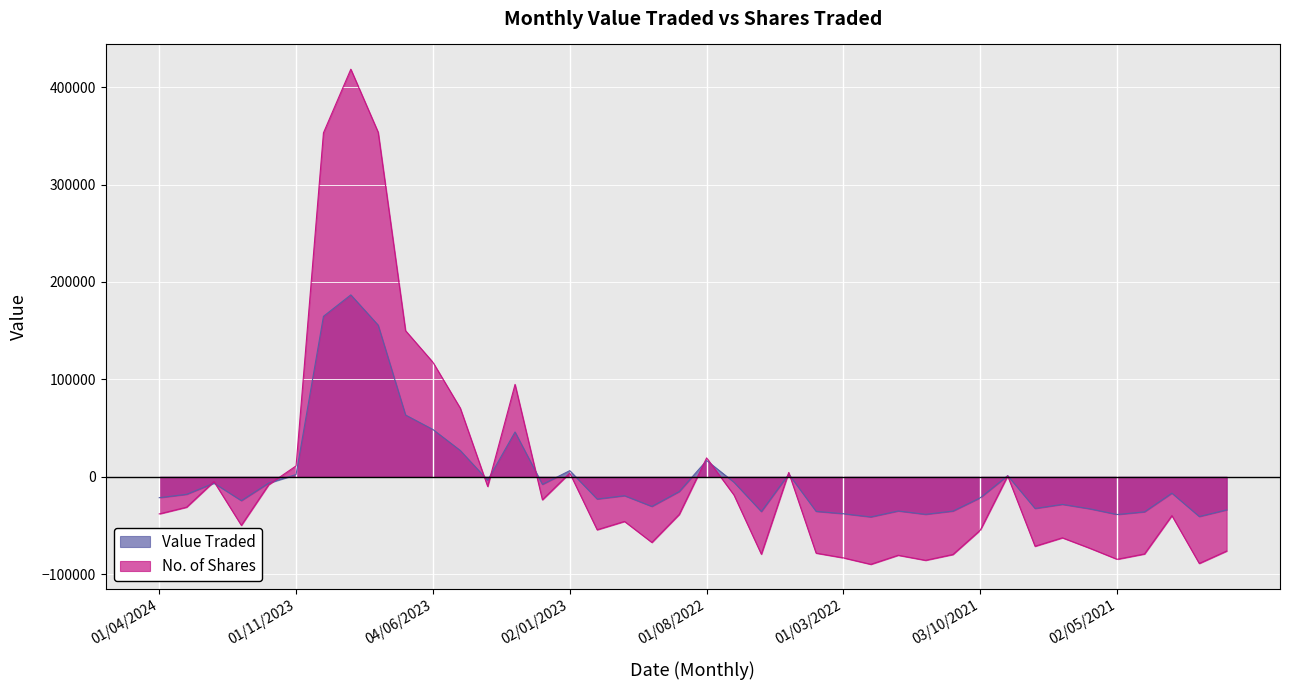

What is the approximate value of No. of Shares at 01/02/2022?

-89829.2